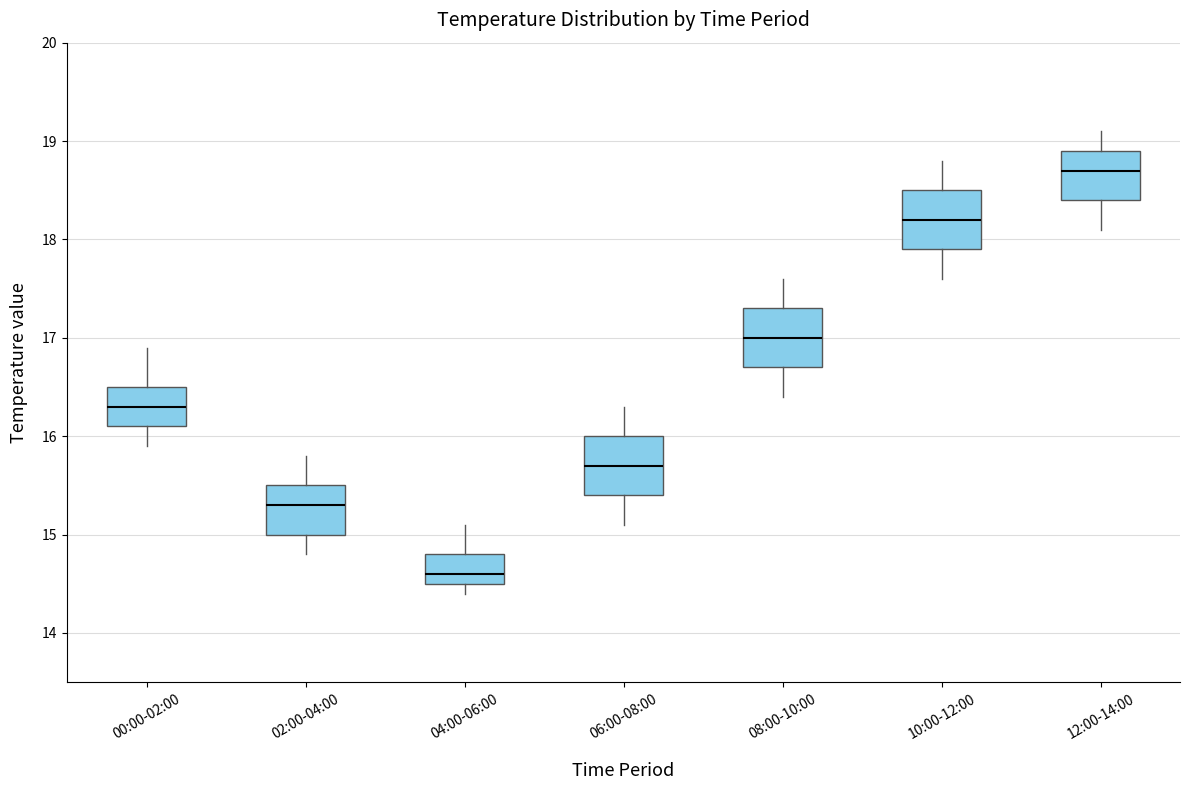

Reading left to right, read every box against the y-axis: the position of its median line, the range the box covers, and the ends of its whiskers. The values are not printed on the chart, so give them approximately, as read against the axis.

00:00-02:00: median 16.3, box 16.1 to 16.5, whiskers 15.9 to 16.9
02:00-04:00: median 15.3, box 15.0 to 15.5, whiskers 14.8 to 15.8
04:00-06:00: median 14.6, box 14.5 to 14.8, whiskers 14.4 to 15.1
06:00-08:00: median 15.7, box 15.4 to 16.0, whiskers 15.1 to 16.3
08:00-10:00: median 17.0, box 16.7 to 17.3, whiskers 16.4 to 17.6
10:00-12:00: median 18.2, box 17.9 to 18.5, whiskers 17.6 to 18.8
12:00-14:00: median 18.7, box 18.4 to 18.9, whiskers 18.1 to 19.1